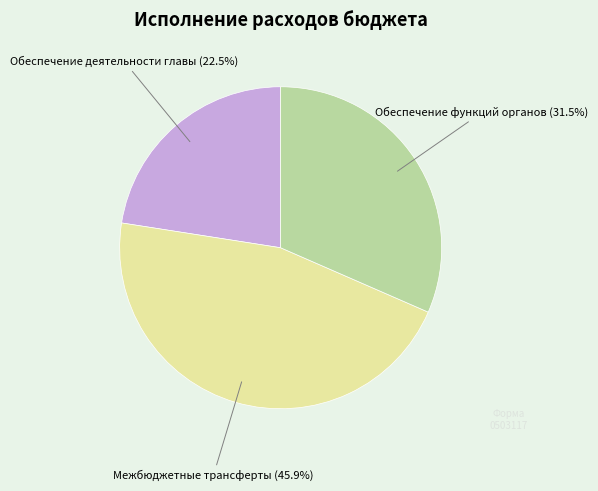

Is there a majority slice in this chart?

No